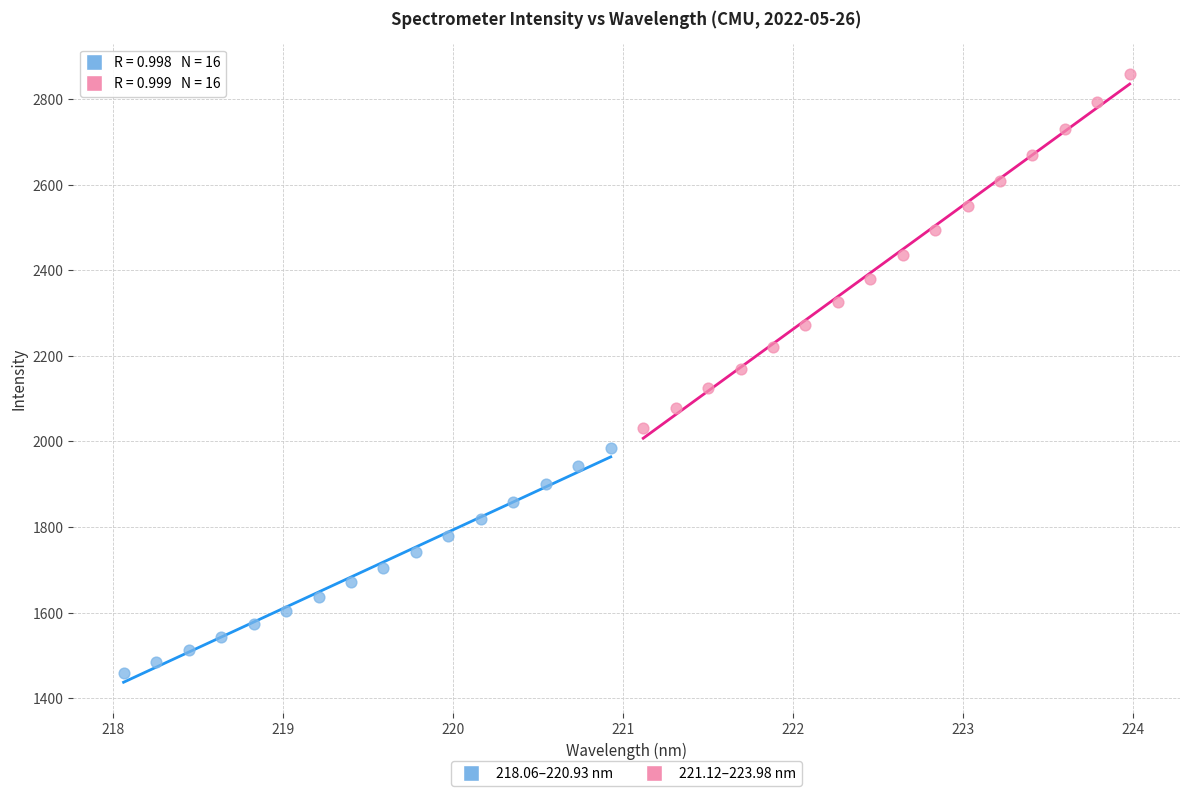

Which series contains the highest Y value?

221.12–223.98 nm